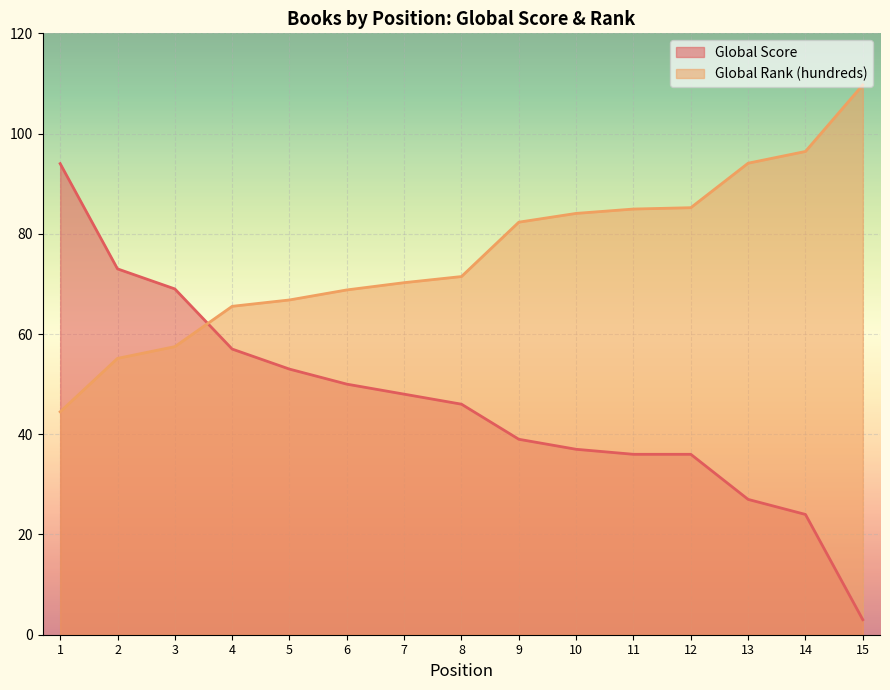

Reading left to right, what are all the values shown in this chart?

Global Score: 1=94.0	2=73.0	3=69.0	4=57.0	5=53.0	6=50.0	7=48.0	8=46.0	9=39.0	10=37.0	11=36.0	12=36.0	13=27.0	14=24.0	15=3.0
Global Rank (hundreds): 1=44.5	2=55.1	3=57.5	4=65.5	5=66.8	6=68.8	7=70.2	8=71.5	9=82.3	10=84.1	11=84.9	12=85.2	13=94.1	14=96.4	15=109.7